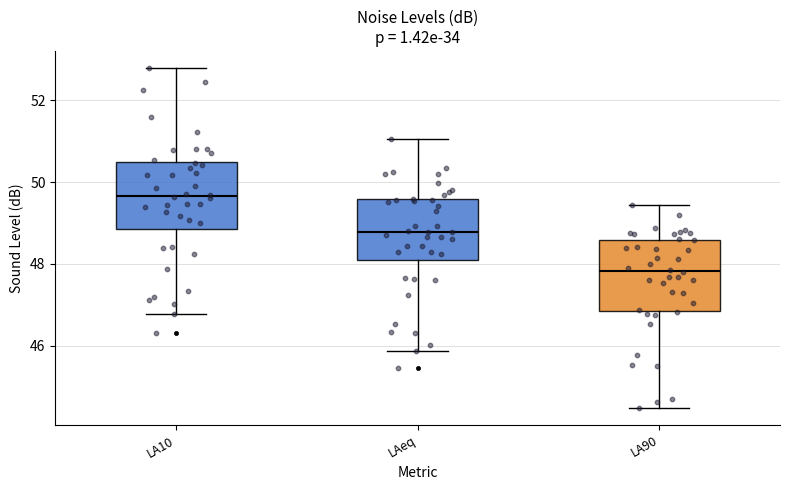

Which box has the highest median line?

LA10